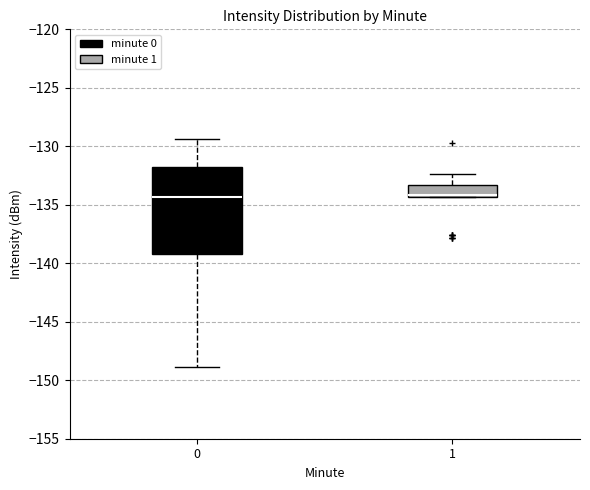

Reading left to right, transcribe this box plot: for each box, give where its median line is, the range the box spans, and where its two whiskers end, as read against the y-axis. The values are not printed on the chart, so give them approximately, as read against the axis.

0: median -134.5, box -139.0 to -132.0, whiskers -149.0 to -129.5
1: median -134.0, box -134.5 to -133.5, whiskers -134.5 to -132.5